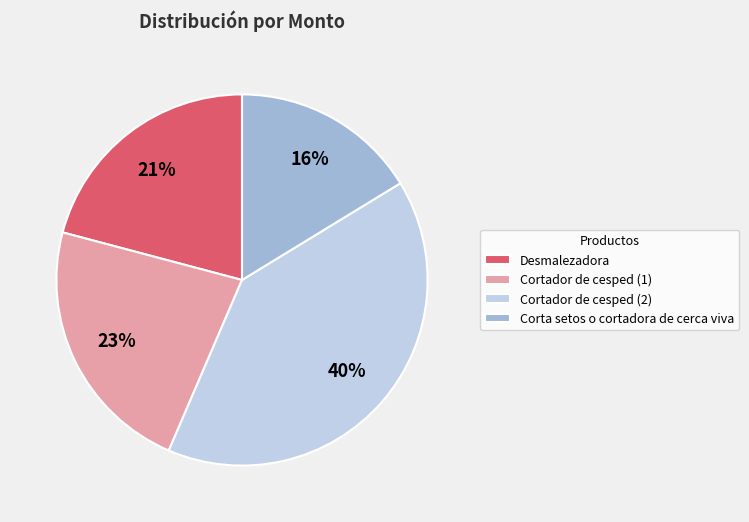

Do Desmalezadora and Cortador de cesped (1) together represent more than half of the pie?

No